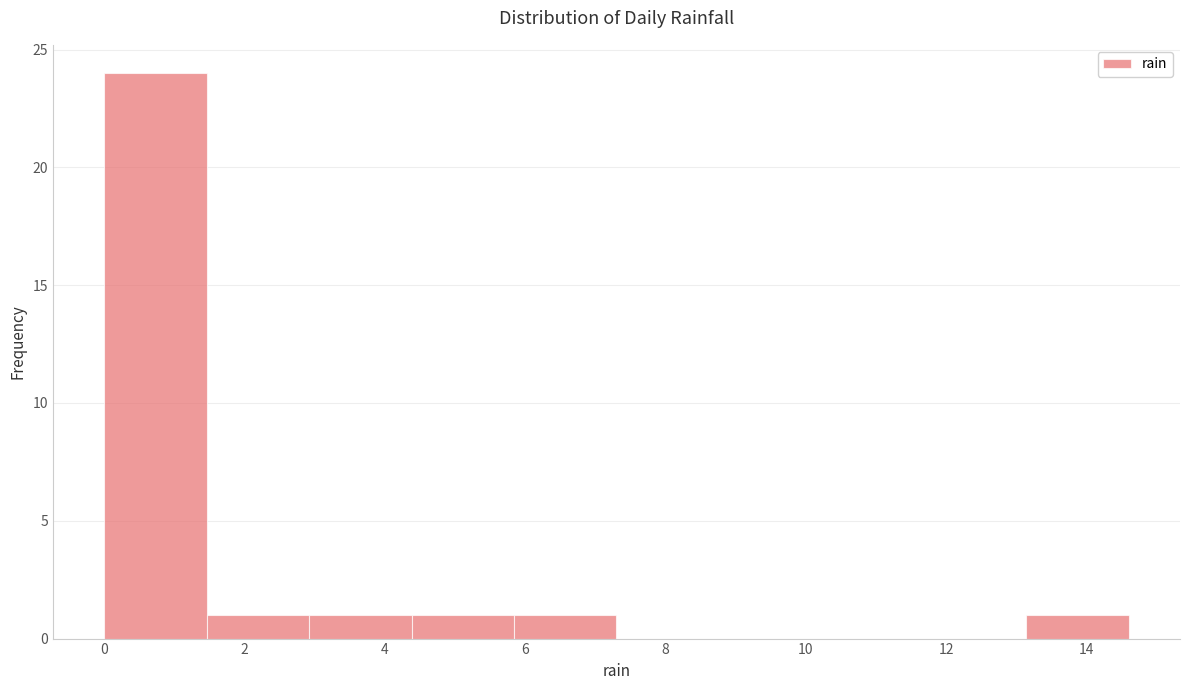

What is the height of the bar covering 2.92 to 4.38 on the x-axis? Neither the bar edges nor the heights are printed on the chart, so give them approximately, as read against the axes.

1